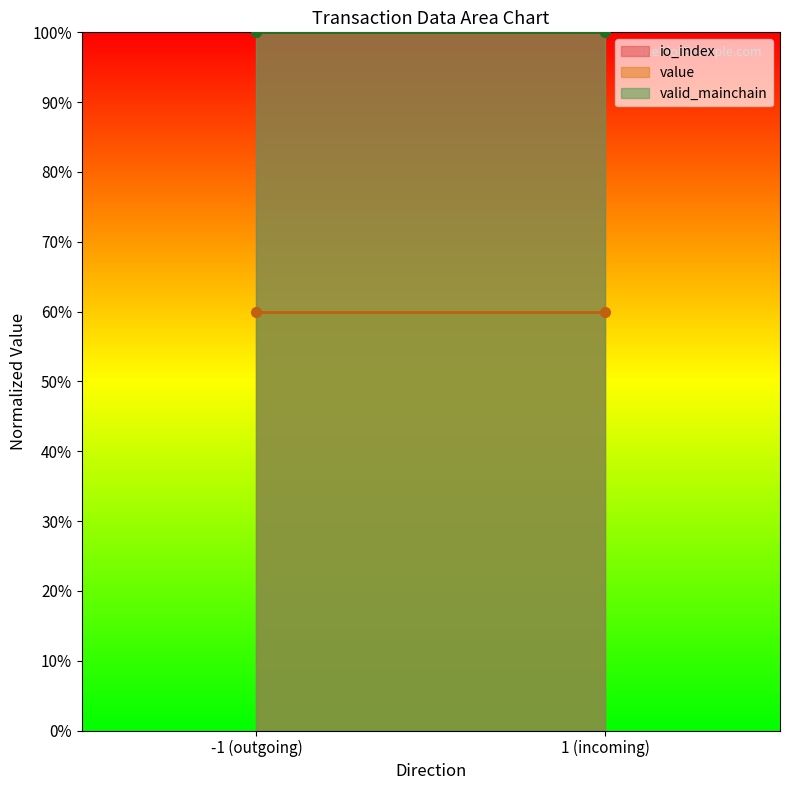

What is the label of the 2nd point from the left?

1 (incoming)